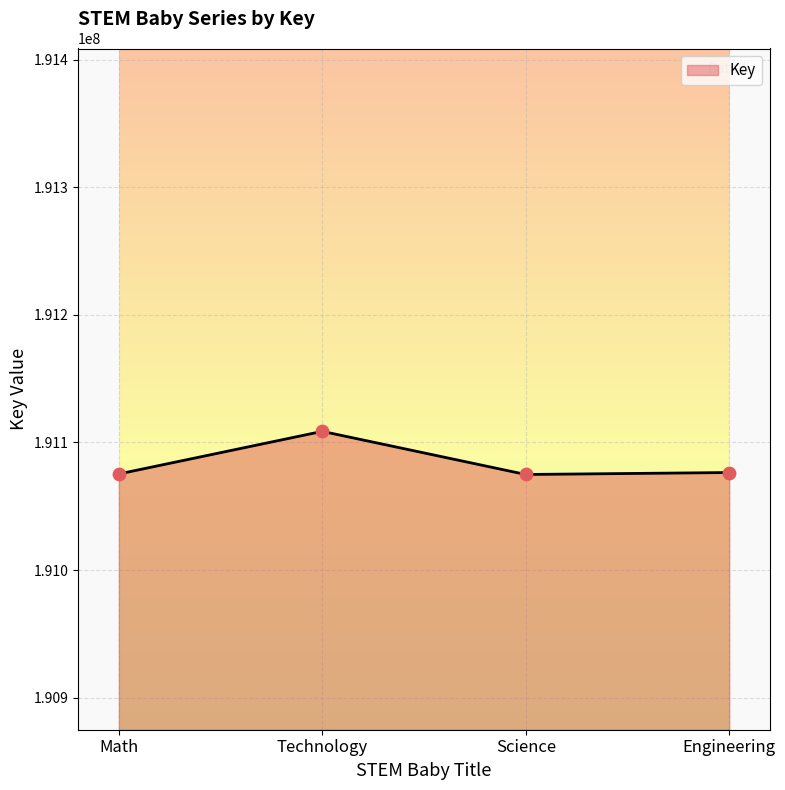

Between Technology and Math, which is larger?

Technology